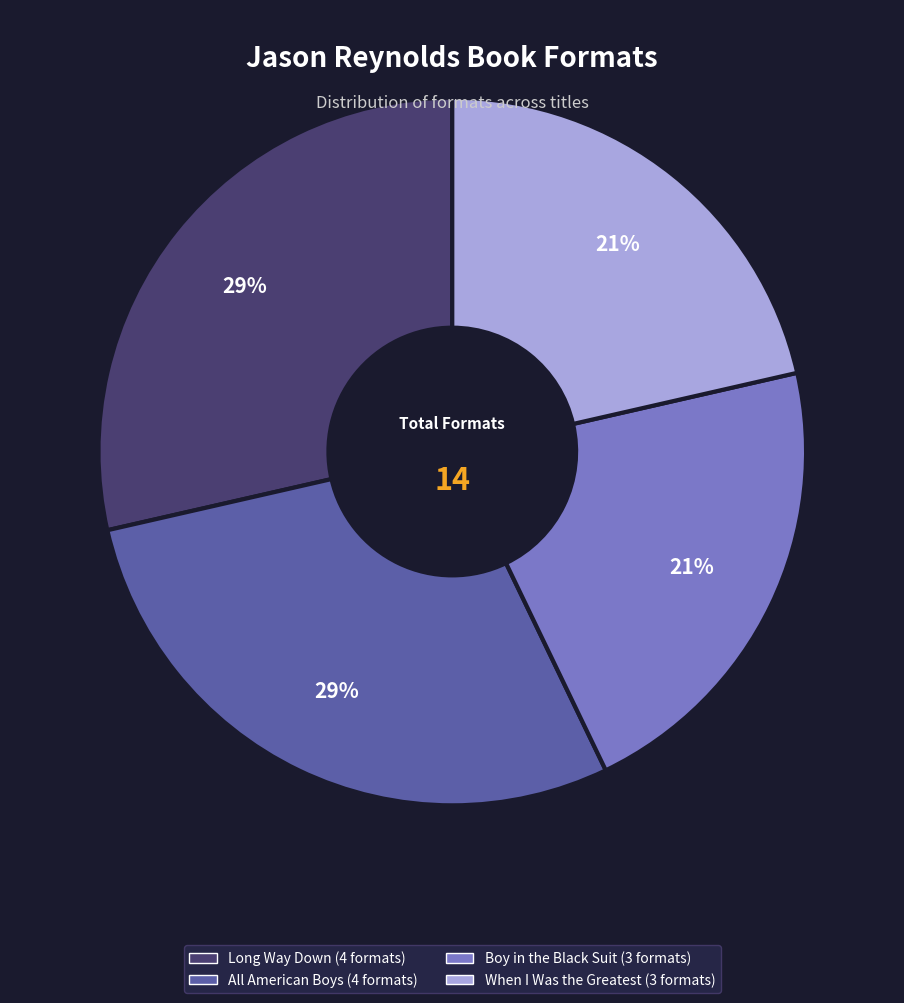

Between All American Boys and Boy in the Black Suit, which is larger?

All American Boys